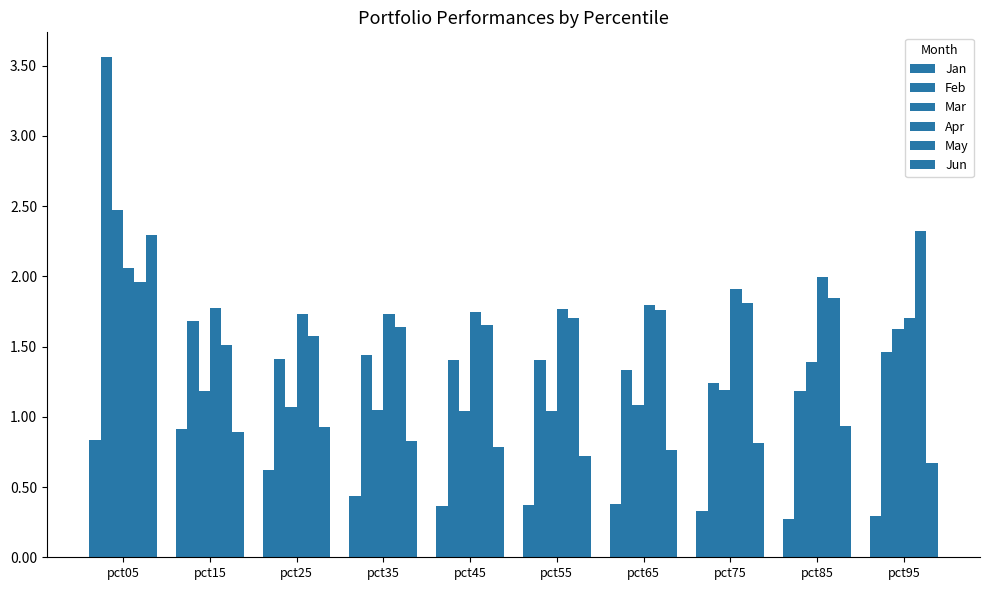

Are the bars horizontal?

No